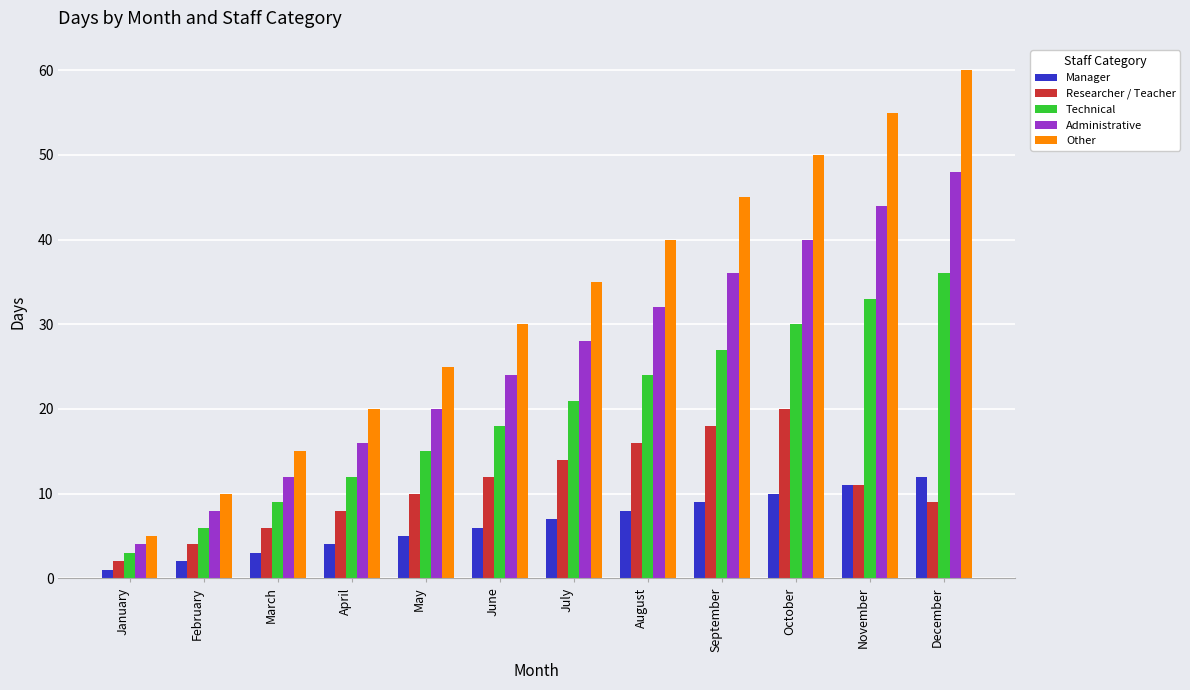

True or false: Administrative has a value of 8 at June.

False